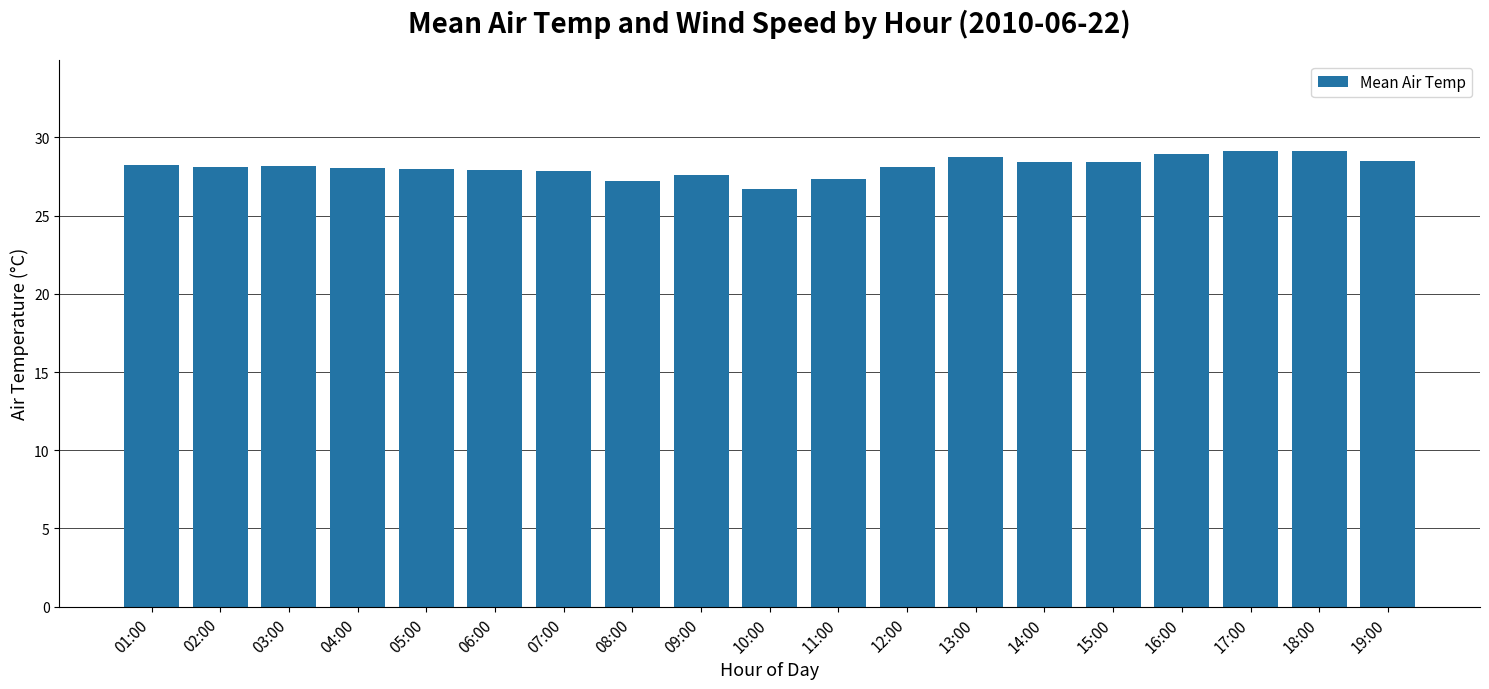

How many bars are there in total?

19